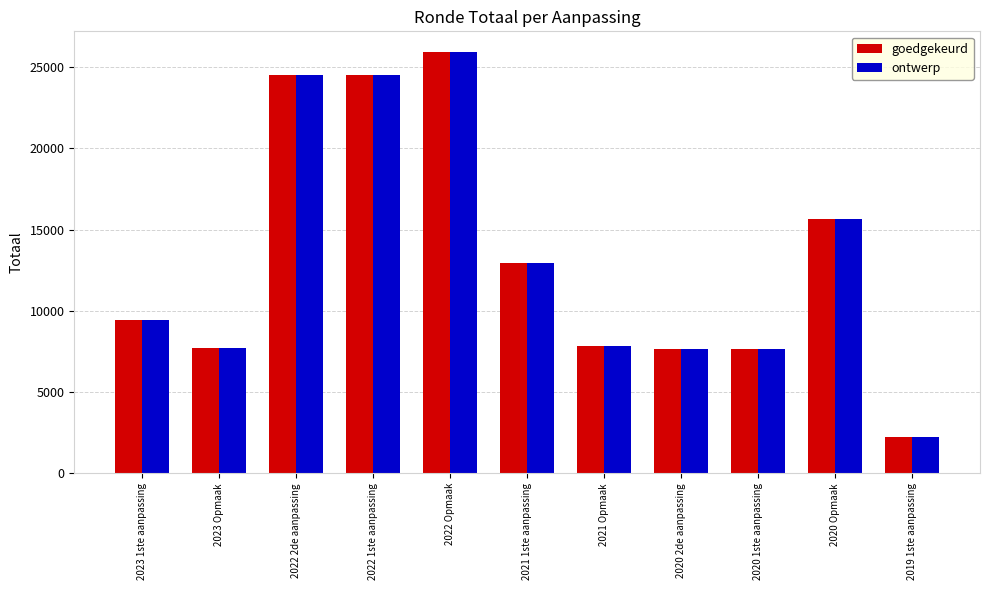

What is the label of the 10th bar from the right?

2023 Opmaak